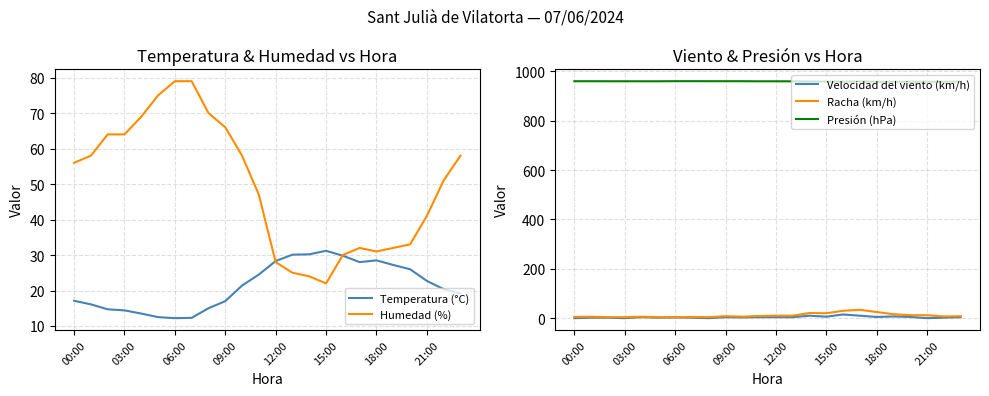

Reading right to left, transcribe all the data shown in this chart.

Temperatura (°C): 19.1	20.4	22.7	26.0	27.2	28.5	28.0	29.8	31.2	30.2	30.1	28.3	24.5	21.4	17.0	15.0	12.3	12.2	12.5	13.5	14.4	14.7	16.1	17.1
Humedad (%): 58.0	51.0	41.0	33.0	32.0	31.0	32.0	30.0	22.0	24.0	25.0	28.0	47.0	58.0	66.0	70.0	79.0	79.0	75.0	69.0	64.0	64.0	58.0	56.0
Velocidad del viento (km/h): 4.0	2.0	0.0	5.0	7.0	5.0	10.0	15.0	6.0	10.0	4.0	4.0	4.0	3.0	4.0	0.0	2.0	3.0	2.0	4.0	0.0	2.0	2.0	0.0
Racha (km/h): 8.0	7.0	12.0	12.0	16.0	25.0	34.0	30.0	20.0	21.0	10.0	10.0	9.0	6.0	8.0	4.0	5.0	4.0	4.0	6.0	4.0	4.0	6.0	5.0
Presión (hPa): 958.7	958.2	958.2	958.3	958.2	958.4	958.9	958.9	958.9	959.5	960.0	960.2	960.1	960.5	960.5	960.5	960.6	960.6	960.2	960.2	960.3	960.3	960.4	960.4